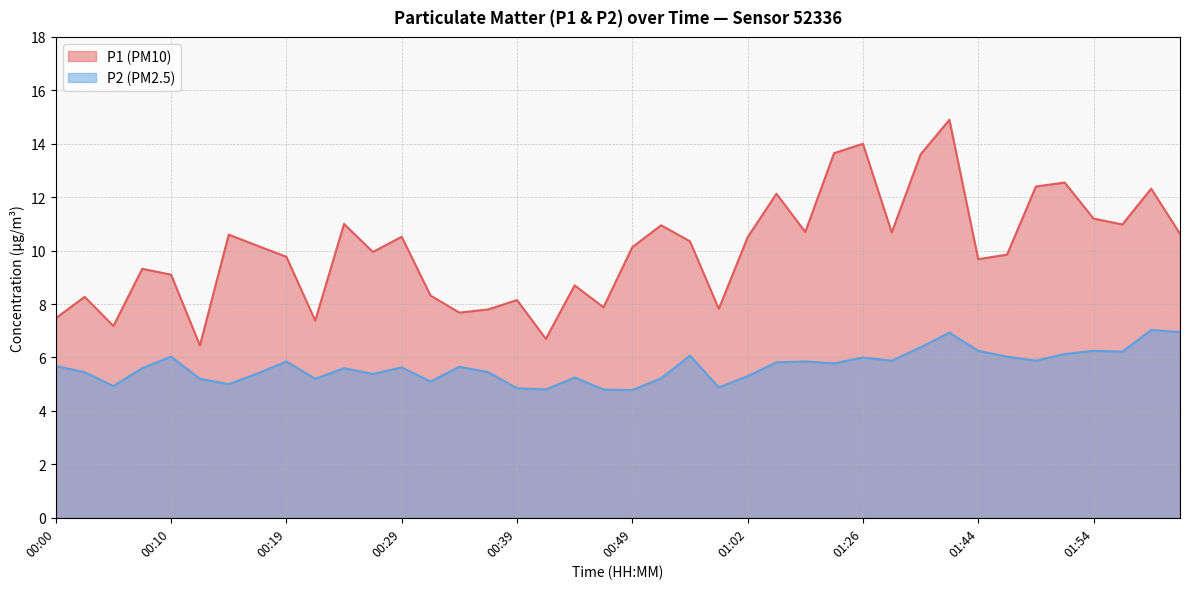

How many lines are shown in the chart?

2